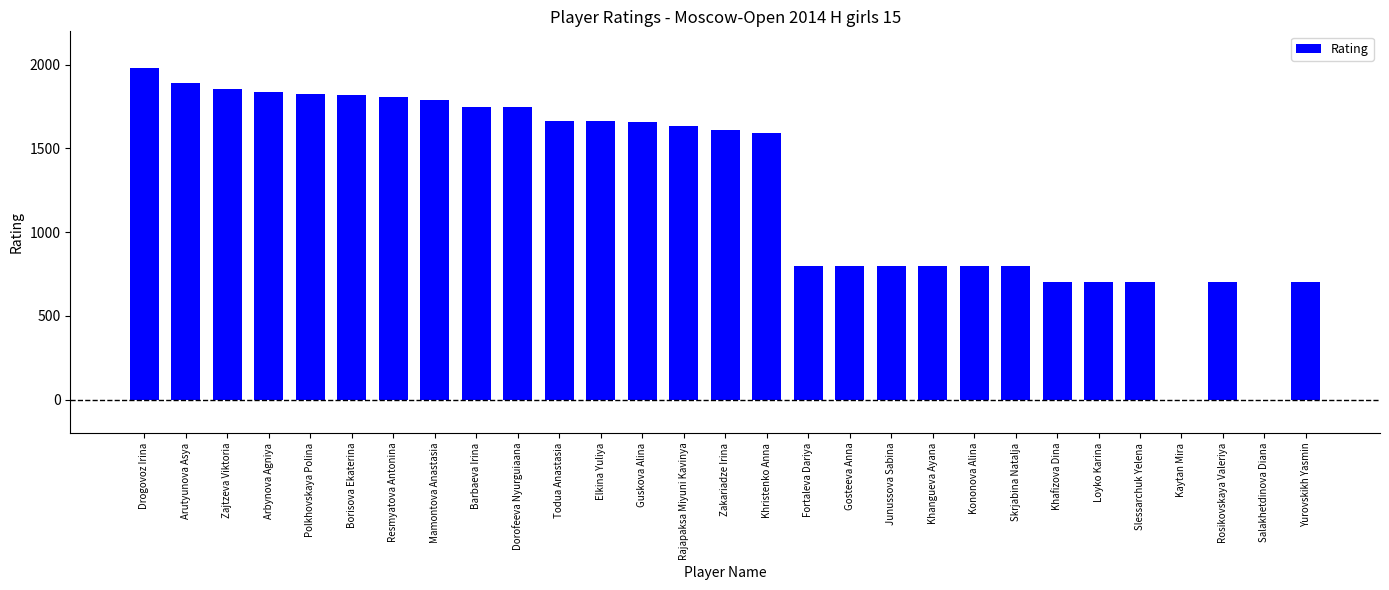

Which has a higher value, Todua Anastasia or Mamontova Anastasia?

Mamontova Anastasia